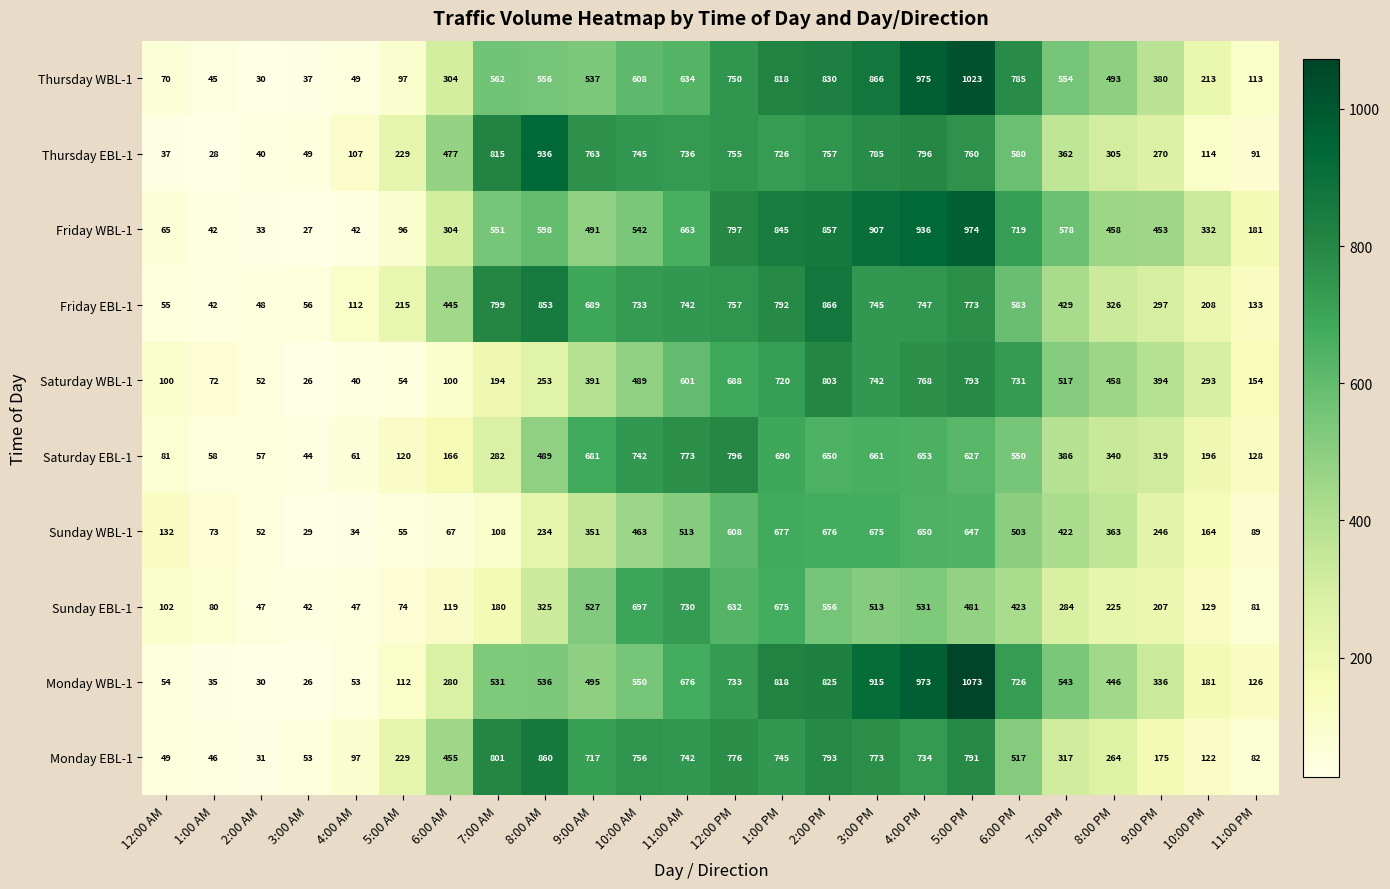

Count the number of data series in this chart.

10